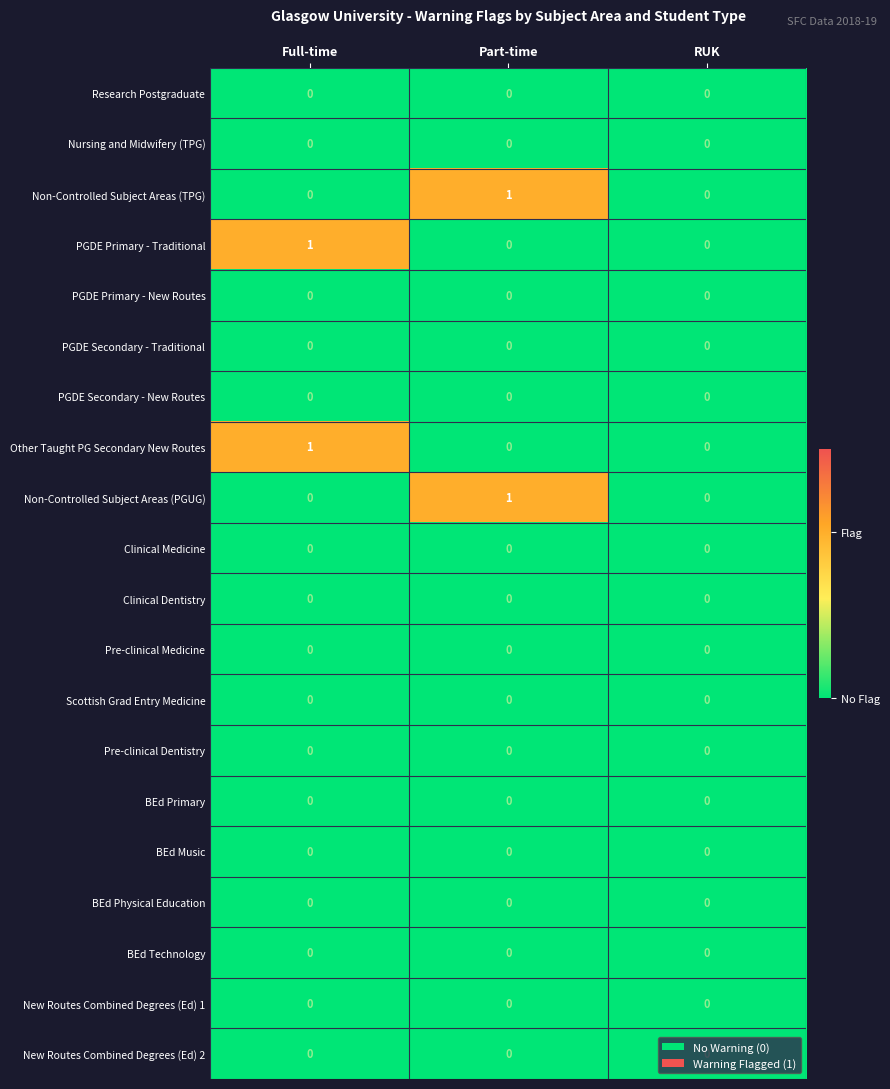

True or false: Non-Controlled Subject Areas (TPG) has a value of 0 at Full-time.

True